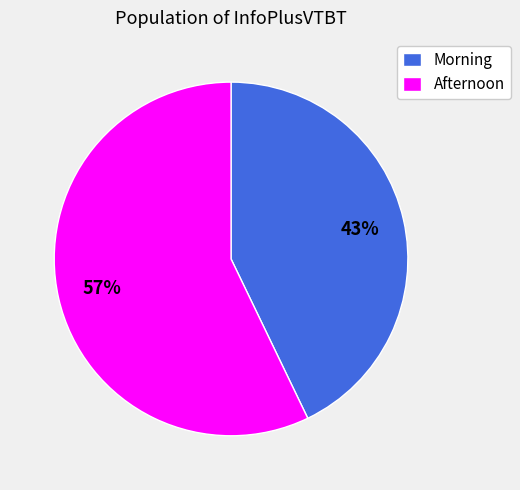

To the nearest percent, what is the average slice percentage?

50%